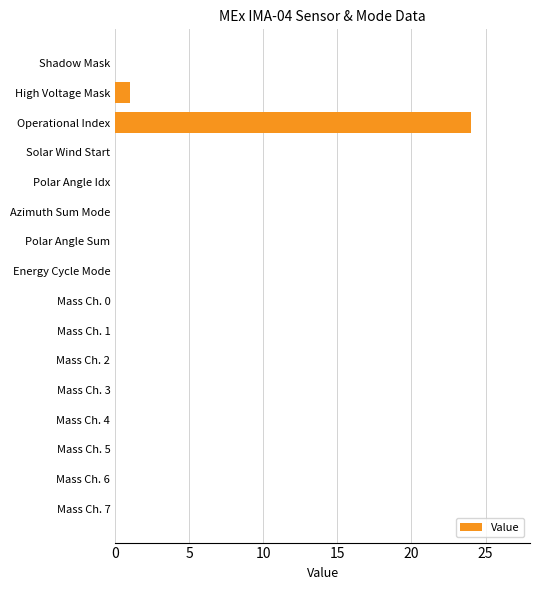

Where is the data nearest to the value 12?

High Voltage Mask